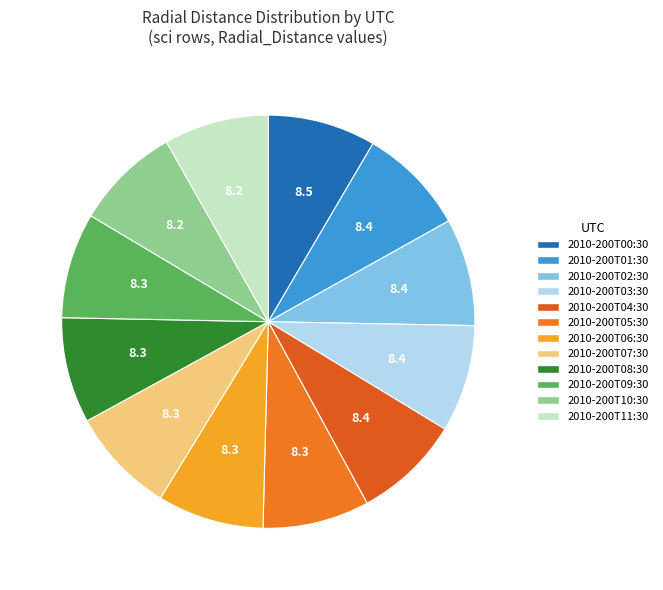

Which category has the biggest portion of the pie?

2010-200T00:30